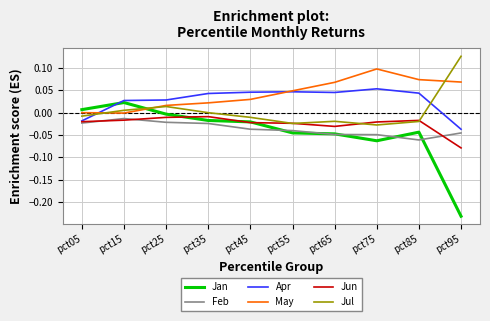

True or false: Jan has a value of -0.0 at pct55.

True